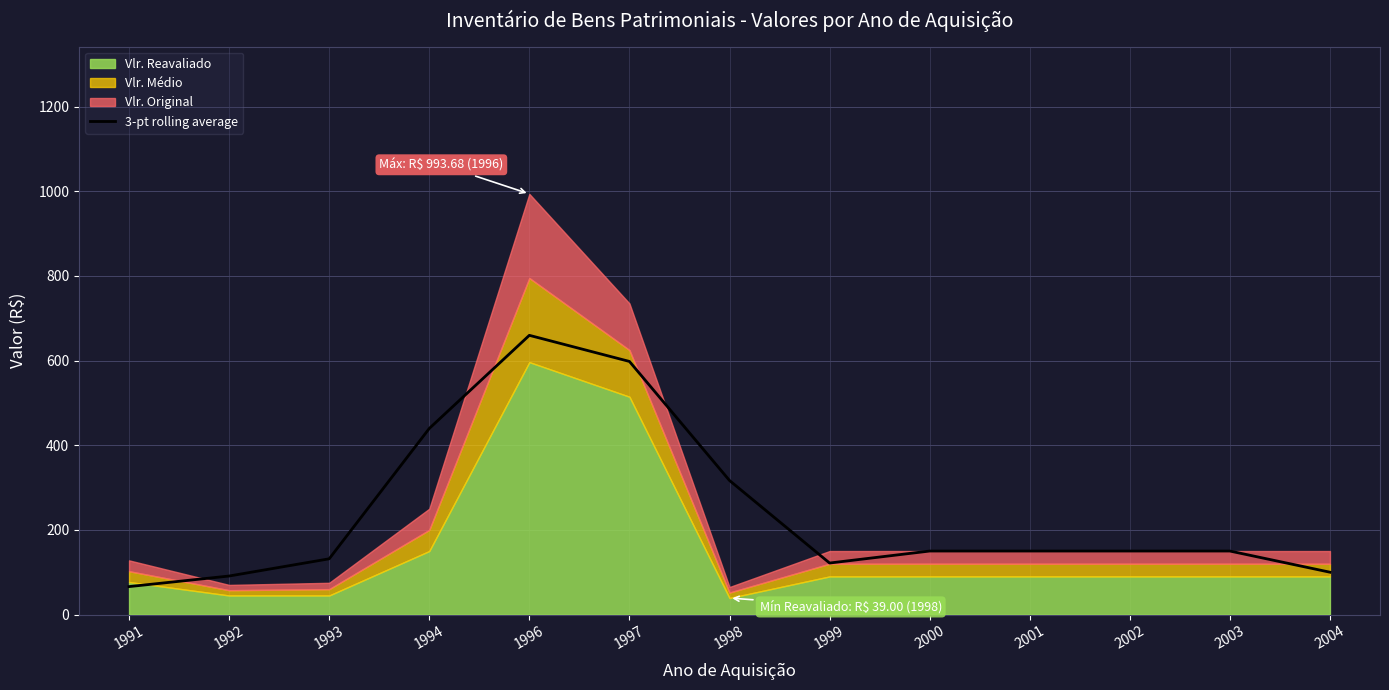

At which label is the value closest to 362?

1998